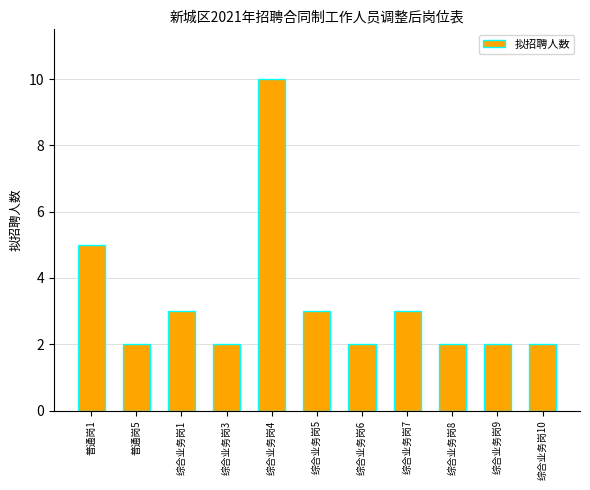

What is the difference between the maximum and minimum values?

8